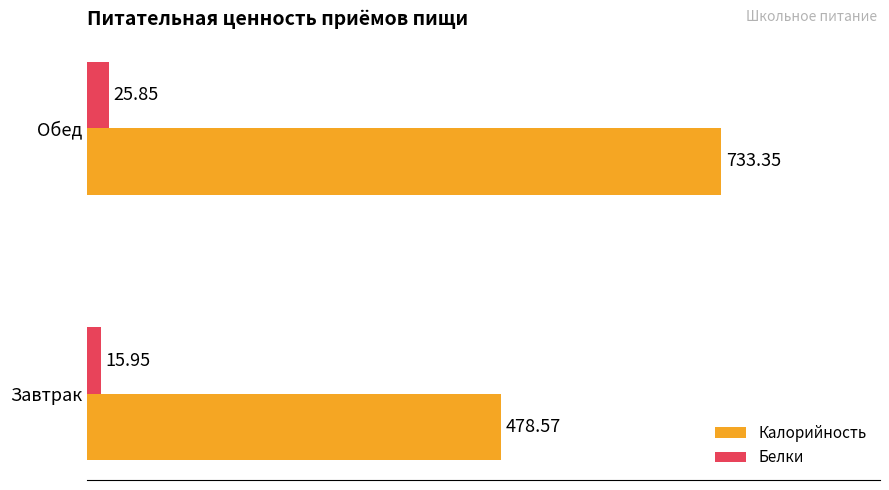

At Обед, list the series in order from largest to smallest.

Калорийность, Белки